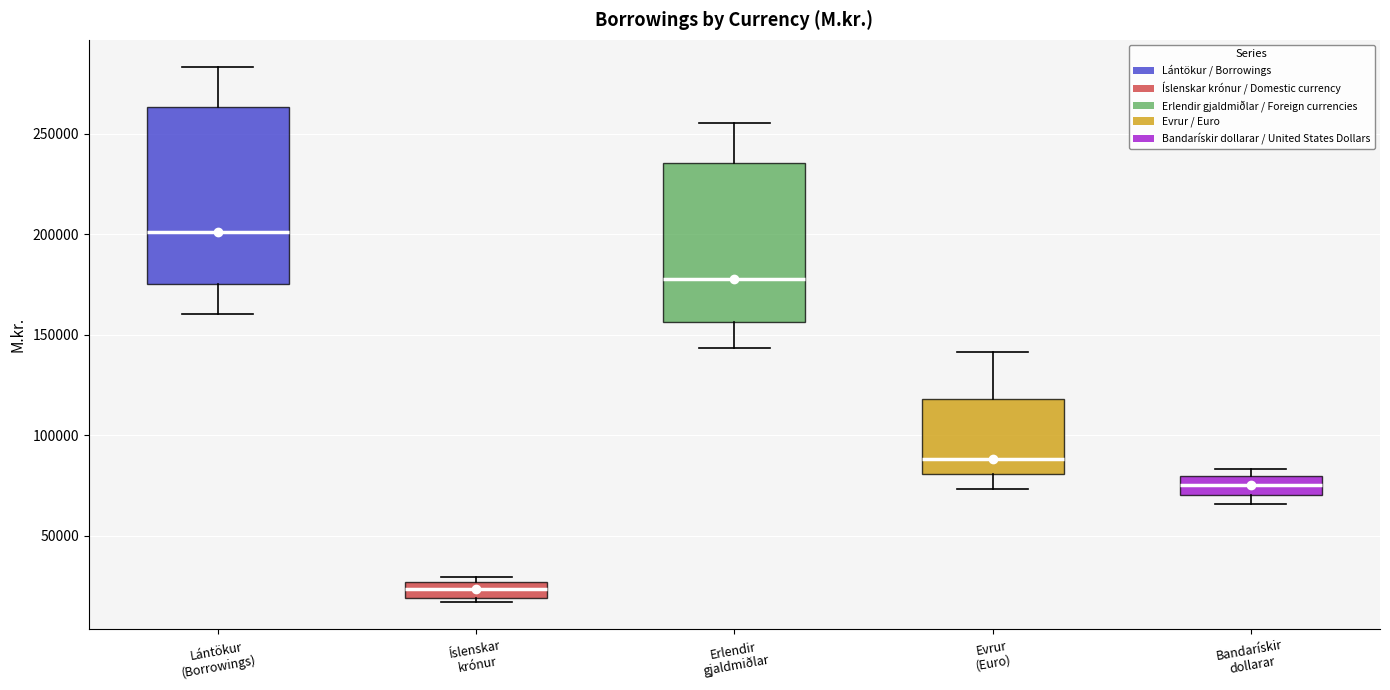

Which box's median line is the lowest?

Íslenskar krónur